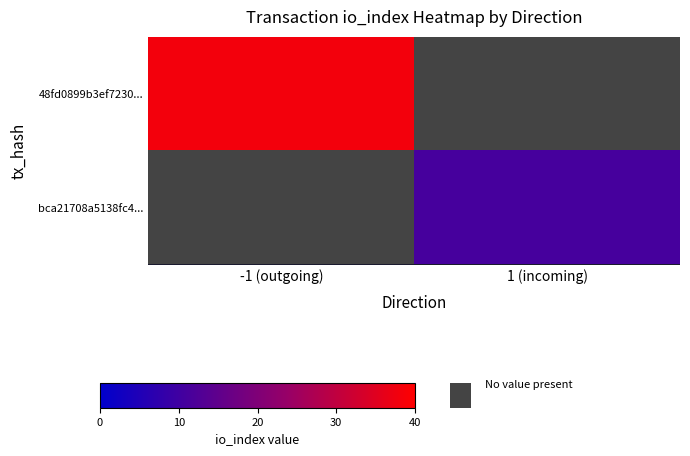

True or false: bca21708a5138fc4... has a value of 16.0 at 1 (incoming).

False